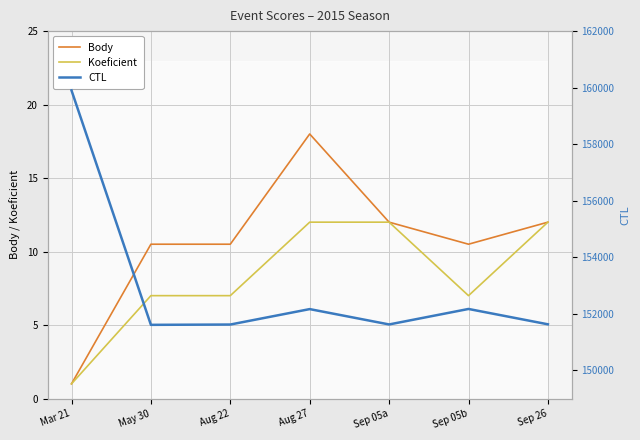

What is the value of the CTL point at the 2nd from the left?

151607.0